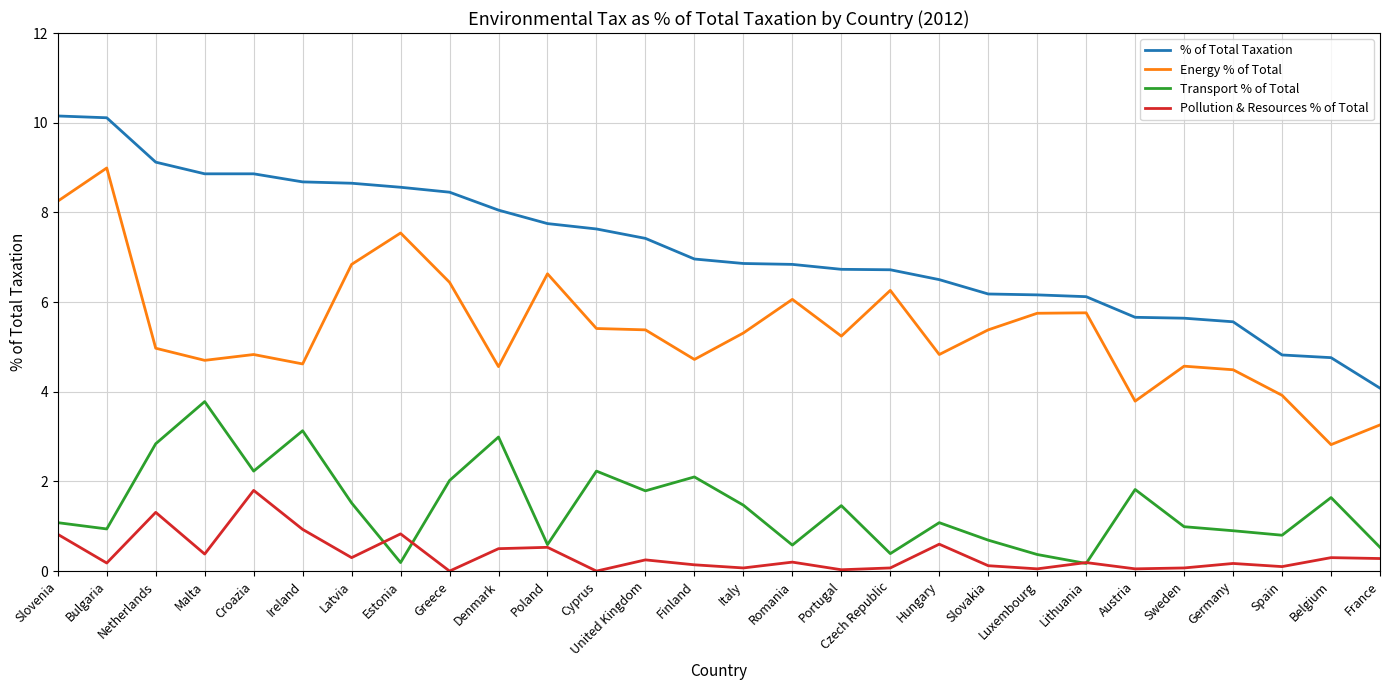

The Pollution & Resources % of Total series shows 1.5 at Estonia. True or false?

False